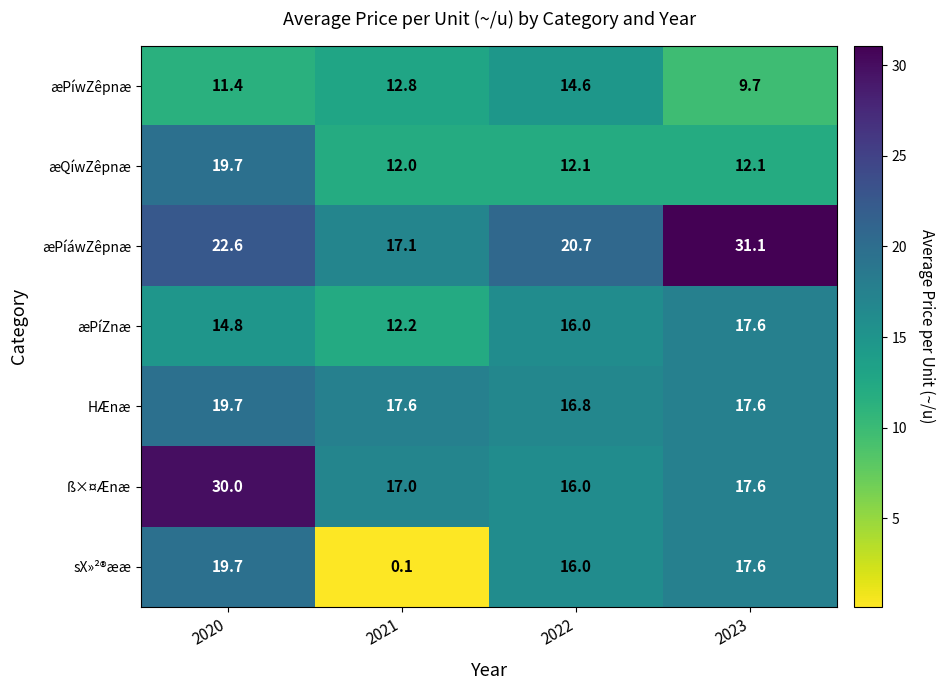

Reading left to right, transcribe all the data shown in this chart.

æPíwZêpnæ: 2020=11.4	2021=12.8	2022=14.6	2023=9.7
æQíwZêpnæ: 2020=19.7	2021=12.0	2022=12.1	2023=12.1
æPíáwZêpnæ: 2020=22.6	2021=17.1	2022=20.7	2023=31.1
æPíZnæ: 2020=14.8	2021=12.2	2022=16.0	2023=17.6
HÆnæ: 2020=19.7	2021=17.6	2022=16.8	2023=17.6
ß×¤Ænæ: 2020=30.0	2021=17.0	2022=16.0	2023=17.6
sX»²®ææ: 2020=19.7	2021=0.1	2022=16.0	2023=17.6